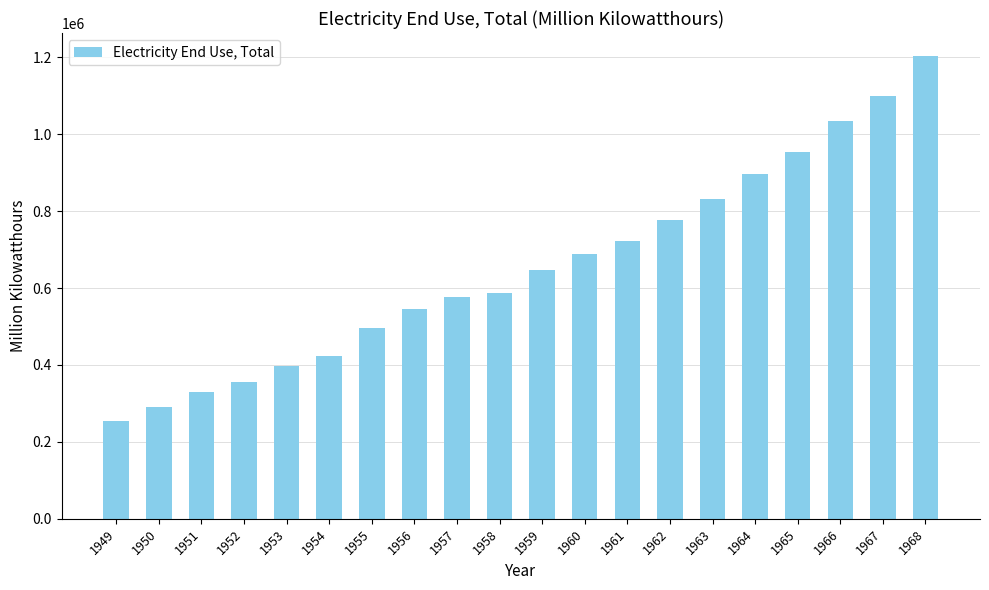

List the labels in order of value, smallest first.

1949, 1950, 1951, 1952, 1953, 1954, 1955, 1956, 1957, 1958, 1959, 1960, 1961, 1962, 1963, 1964, 1965, 1966, 1967, 1968